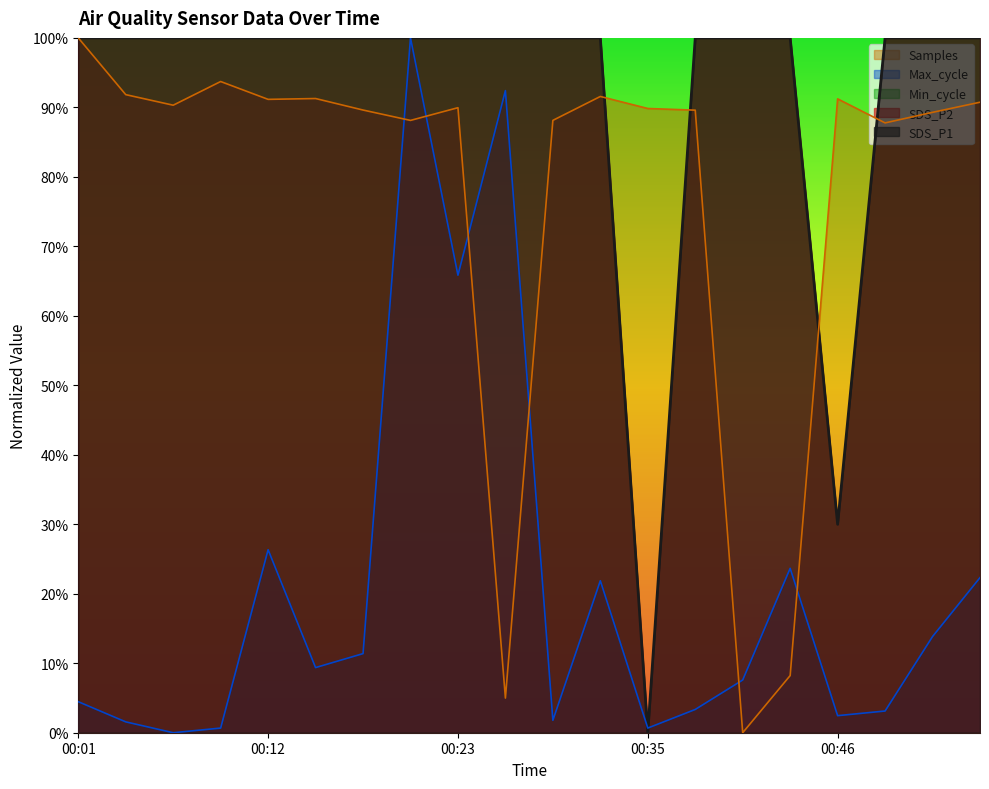

Rank the series at 00:43 from lowest to highest value.

Samples, Max_cycle, SDS_P1